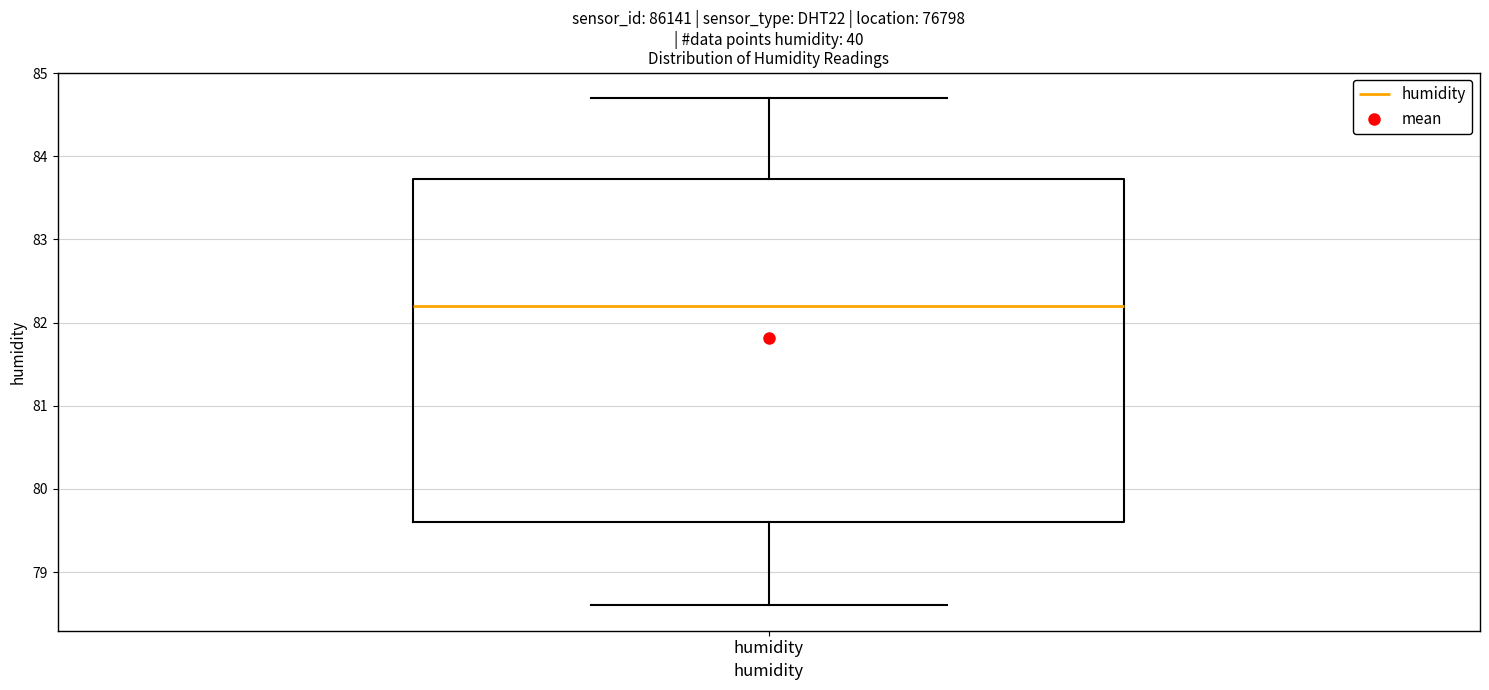

Read this box plot against the y-axis: the position of the median line, the range covered by the box, and the ends of both whiskers. The values are not printed on the chart, so give them approximately, as read against the axis.

median 82.2, box 79.6 to 83.7, whiskers 78.6 to 84.7